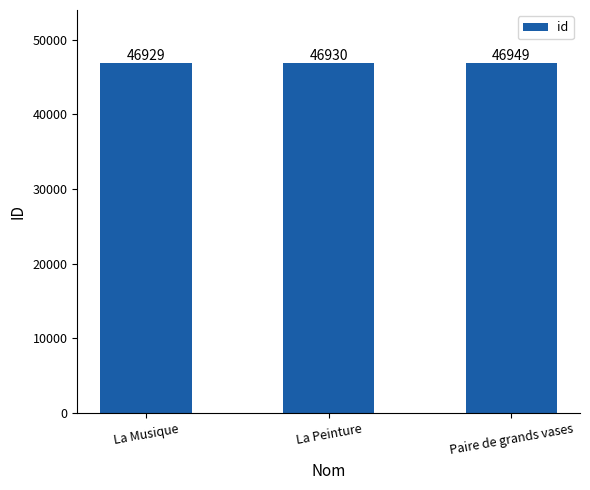

What is the minimum value shown in the chart?

46929